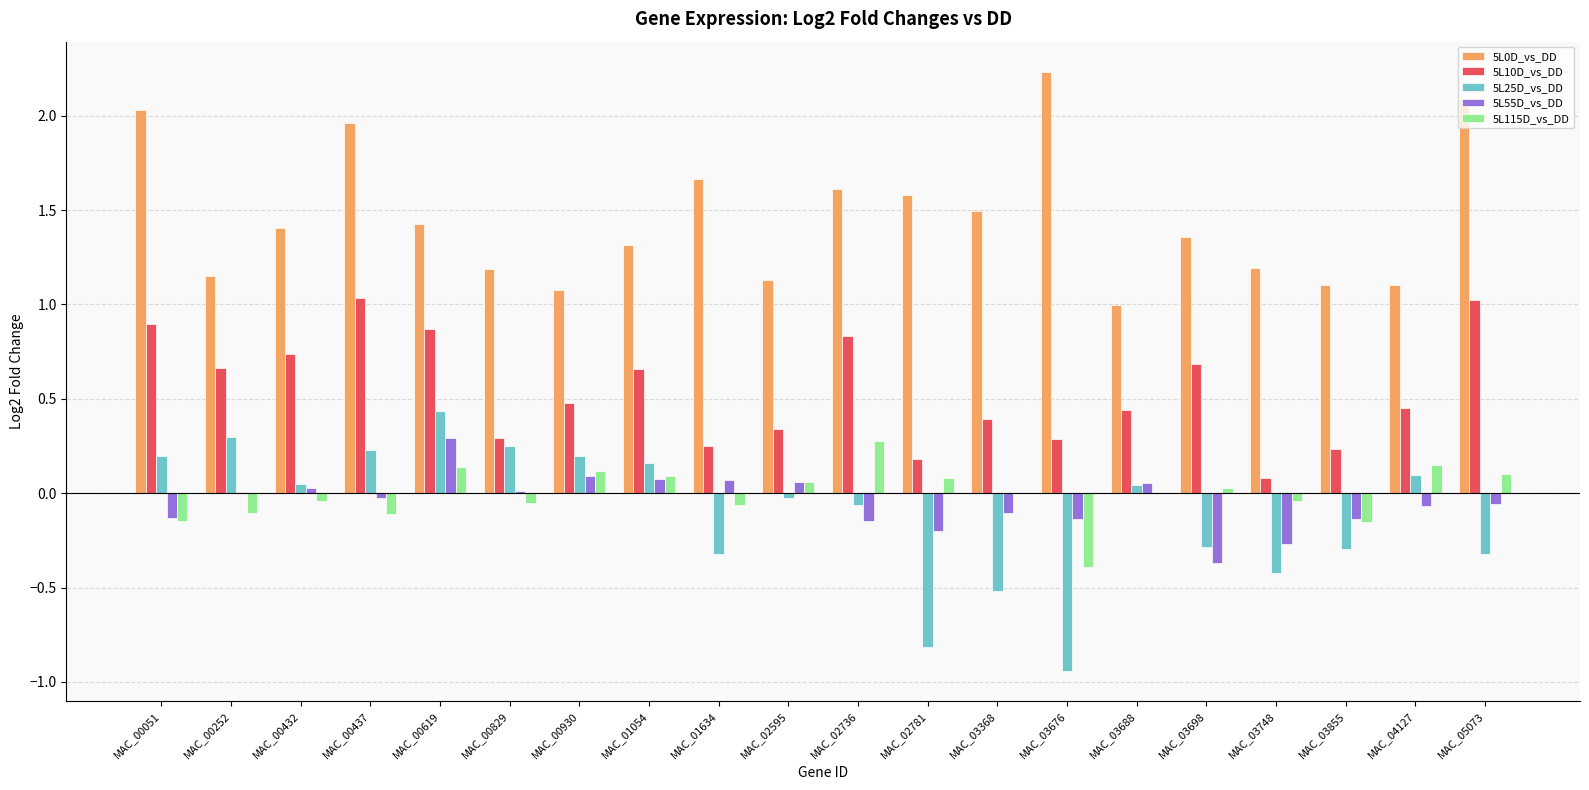

Is the value of 5L55D_vs_DD at MAC_02781 greater than the value of 5L0D_vs_DD at MAC_03855?

No